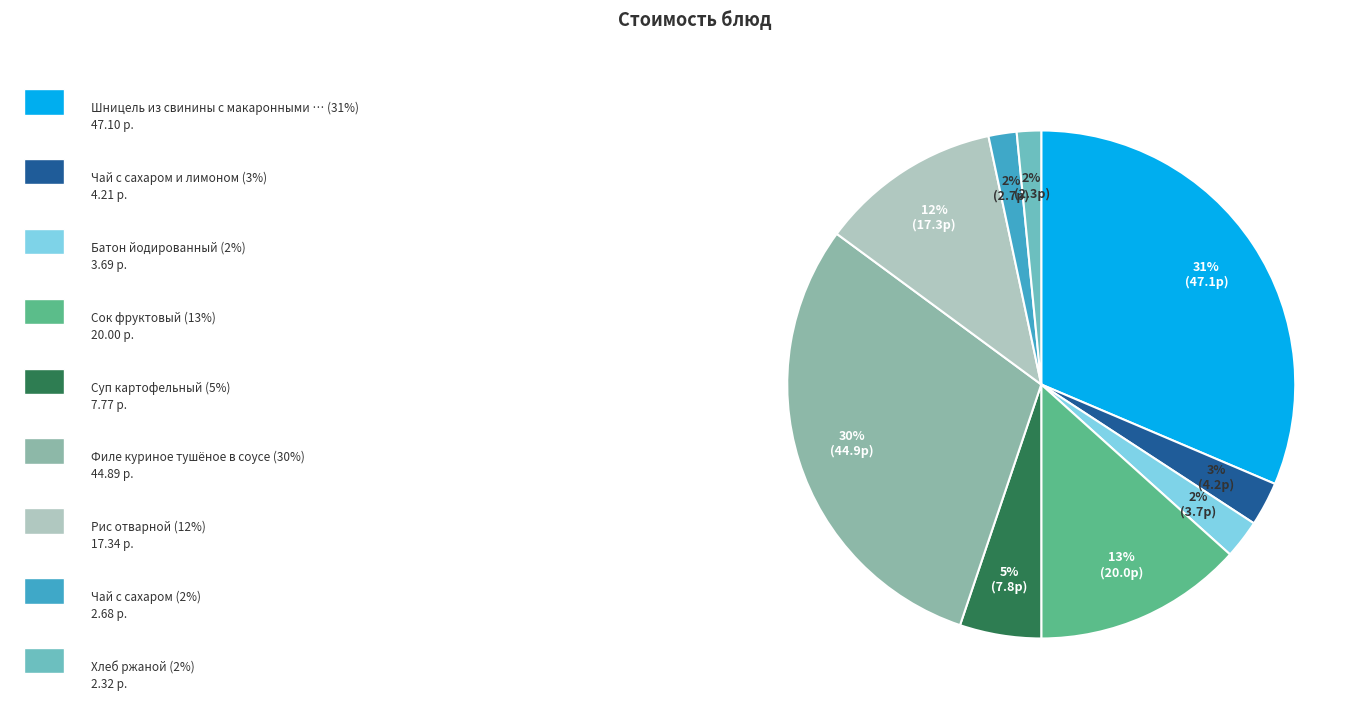

To the nearest percent, what is the average slice percentage?

11%